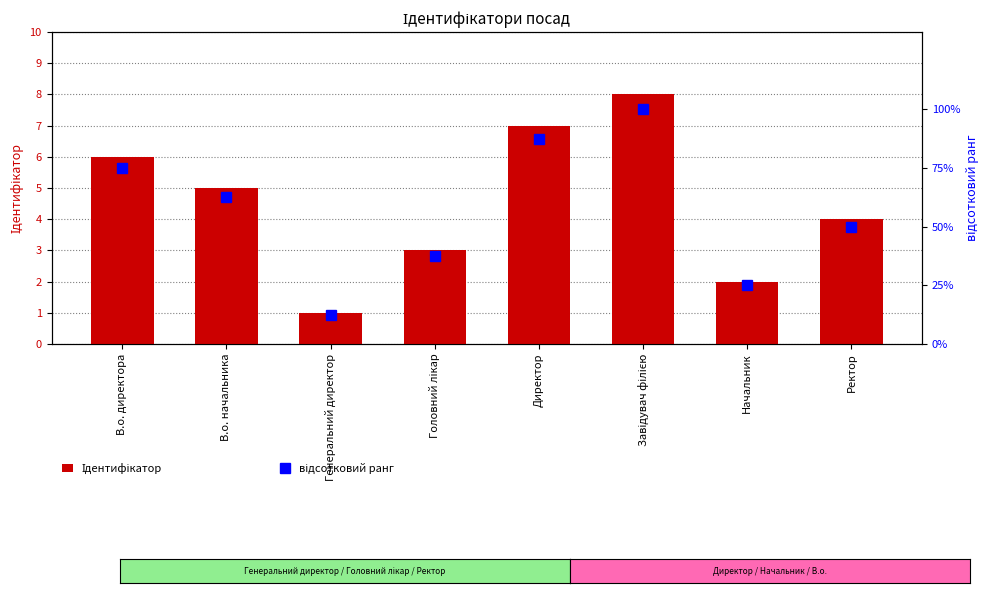

At which category is the sum across all series the highest?

Завідувач філією